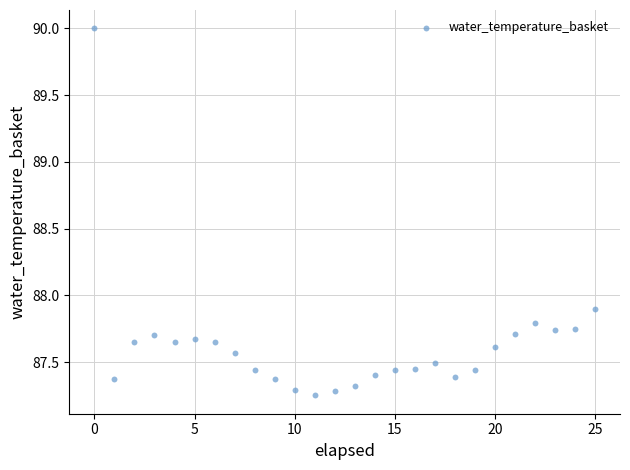

What Y value in the scatter plot is closest to 88?

87.9